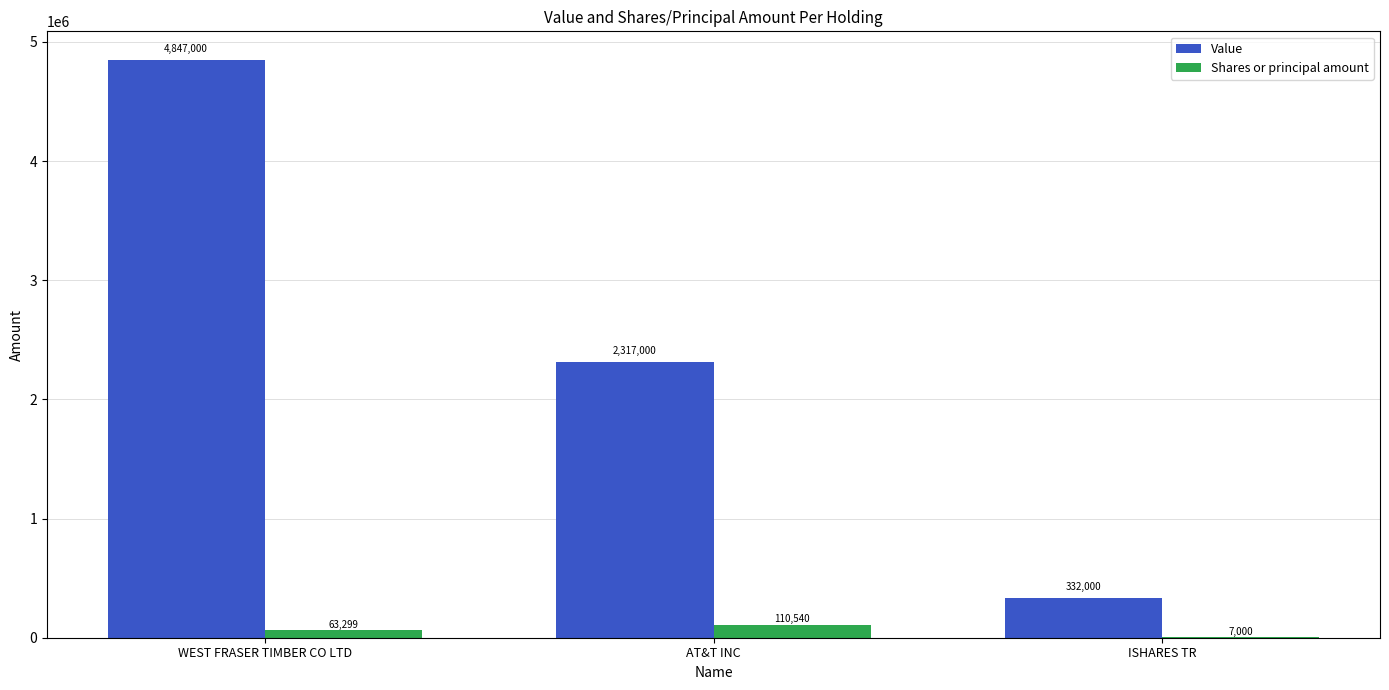

Which series changed the most between AT&T INC and ISHARES TR?

Value